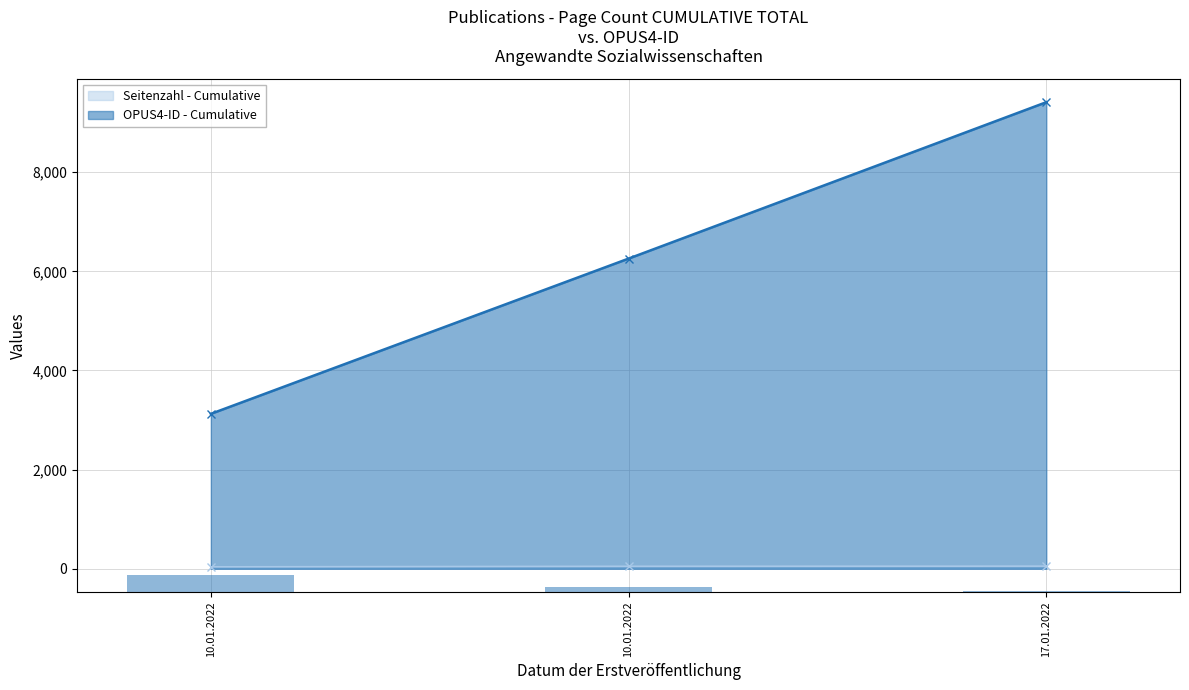

List the labels in order of value, largest first.

10.01.2022, 10.01.2022, 17.01.2022